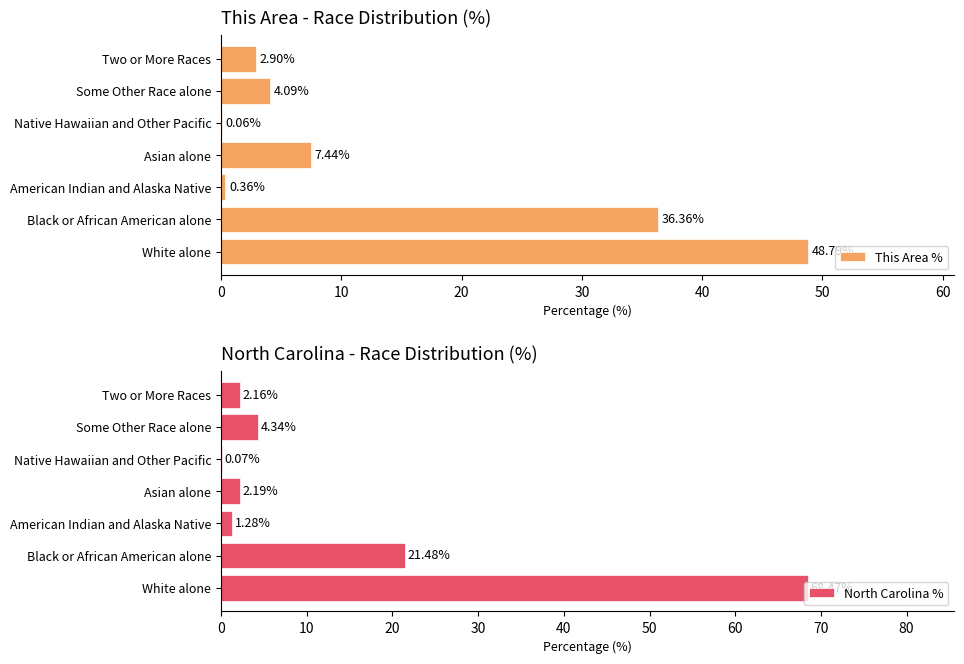

What are all the series names shown in the legend?

This Area %, North Carolina %